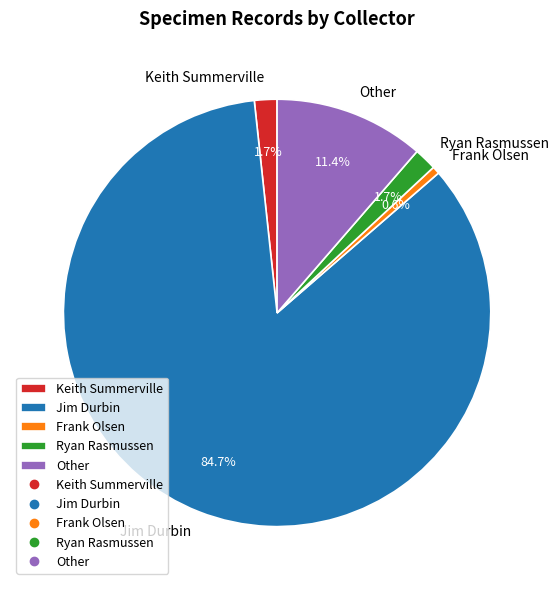

To the nearest percent, what is the average slice percentage?

20%